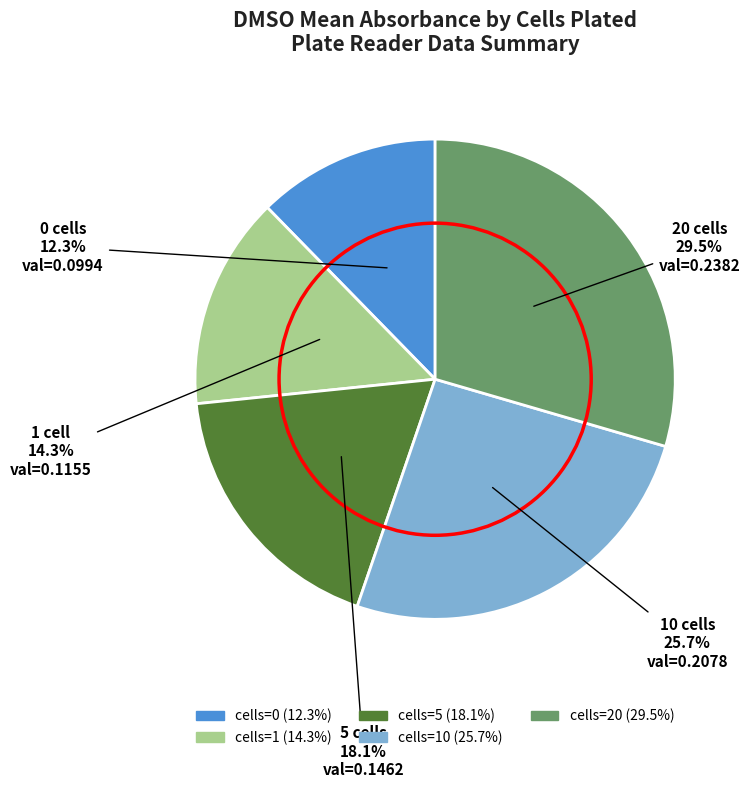

Is there any slice that represents more than half of the pie?

No